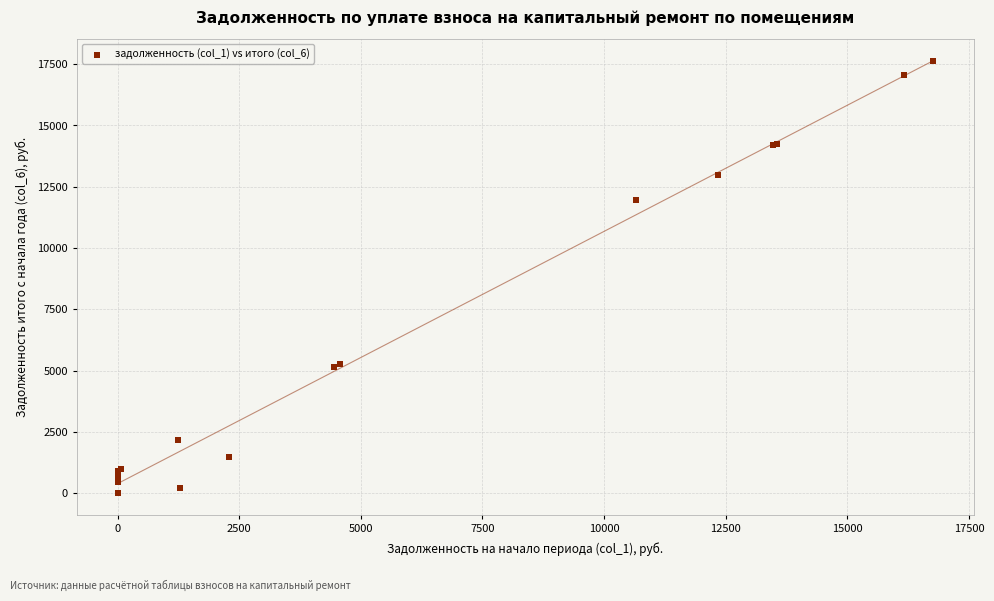

What Y value in the scatter plot is closest to 8819?

11974.1